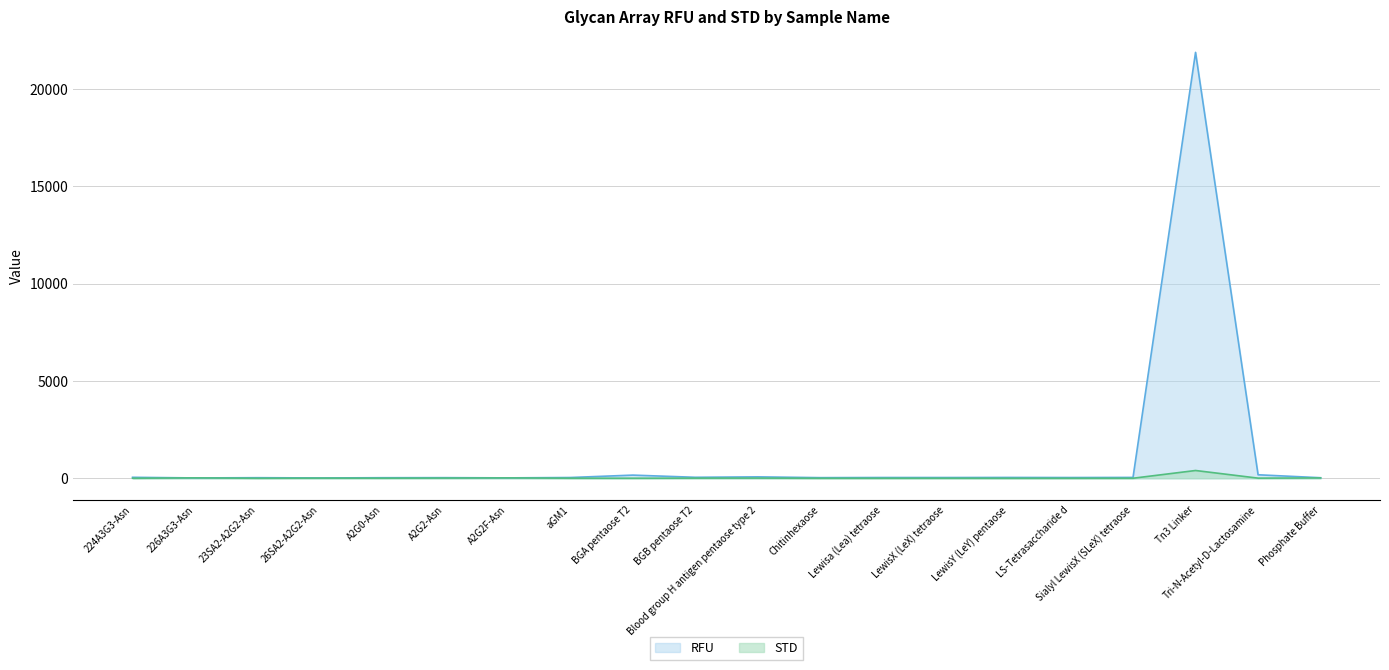

Is it true that RFU equals 20.5 at A2G2F-Asn?

True